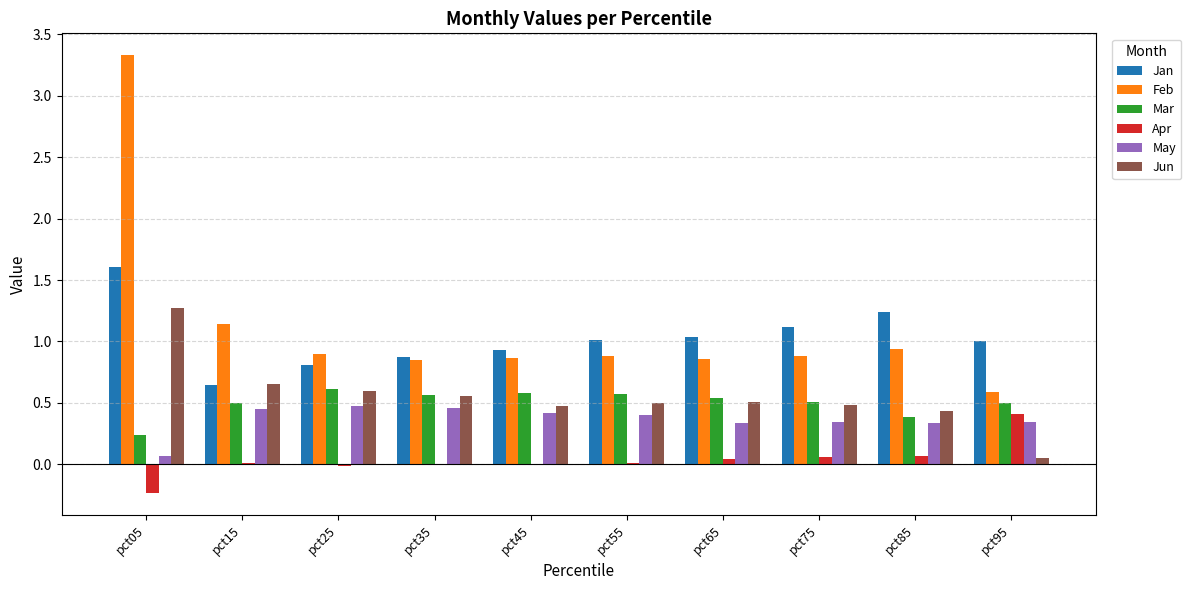

True or false: Jun has a value of 0.1 at pct45.

False